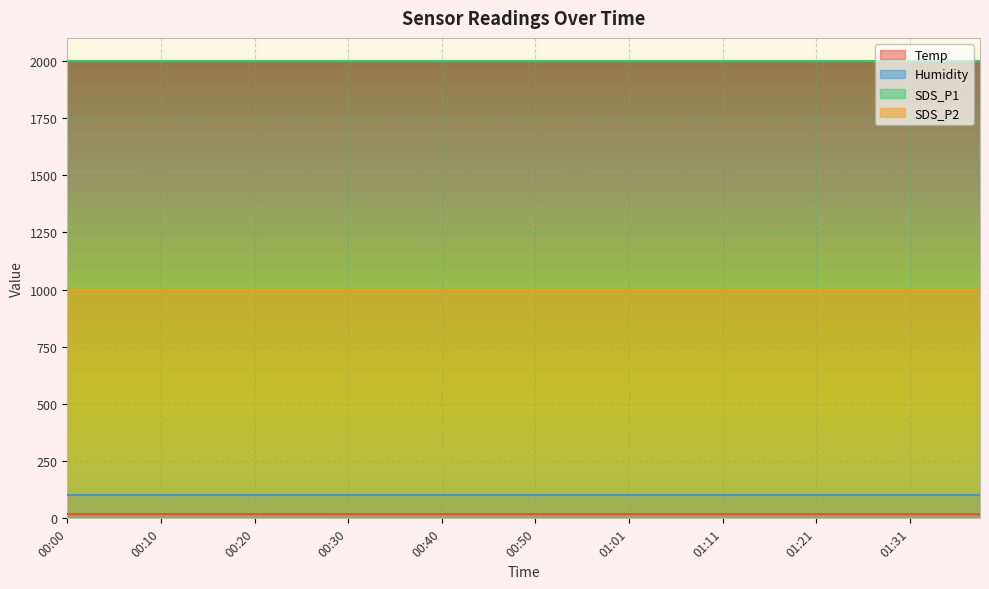

Count the Temp values in the range 18 to 19.

40